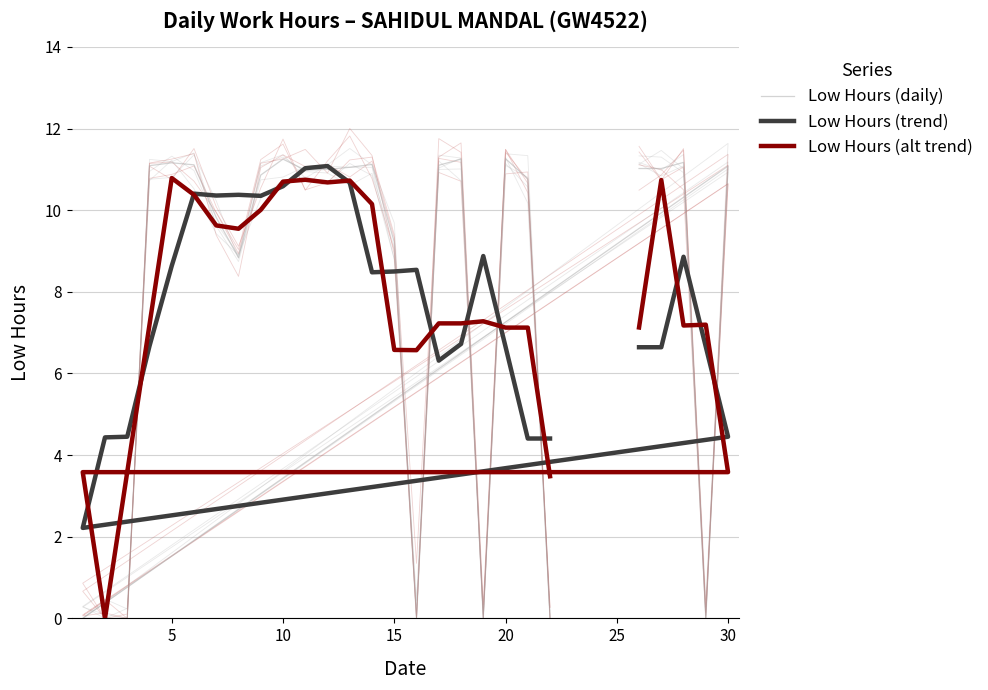

How many lines are shown in the chart?

3